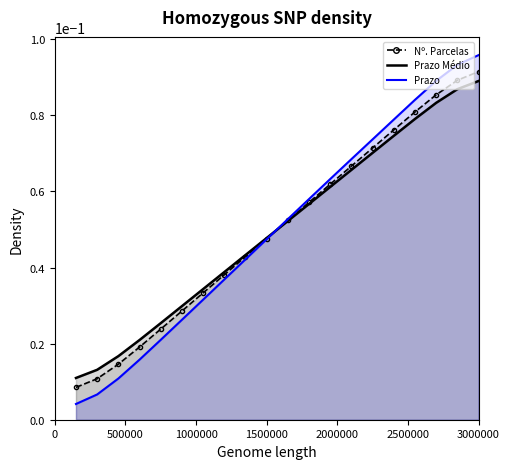

What is the average value of the Prazo Médio series?

0.1